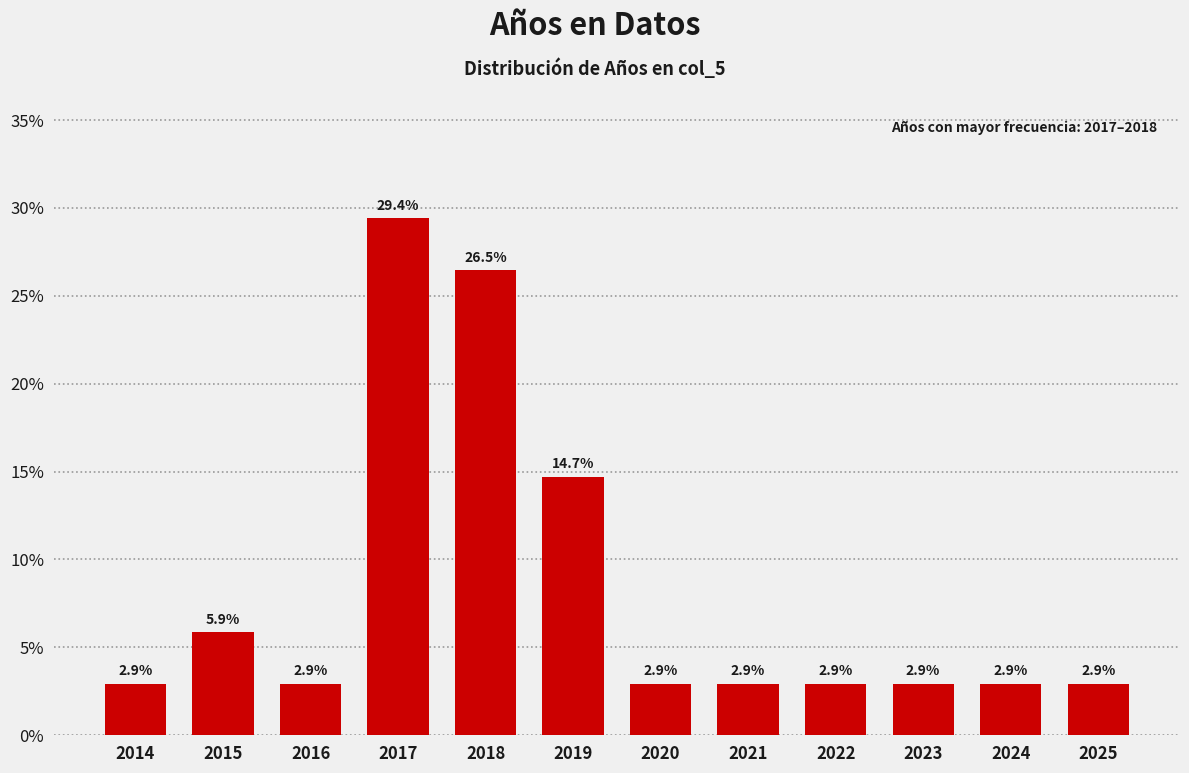

Reading left to right, transcribe all the data shown in this chart.

2014=2.9	2015=5.9	2016=2.9	2017=29.4	2018=26.5	2019=14.7	2020=2.9	2021=2.9	2022=2.9	2023=2.9	2024=2.9	2025=2.9